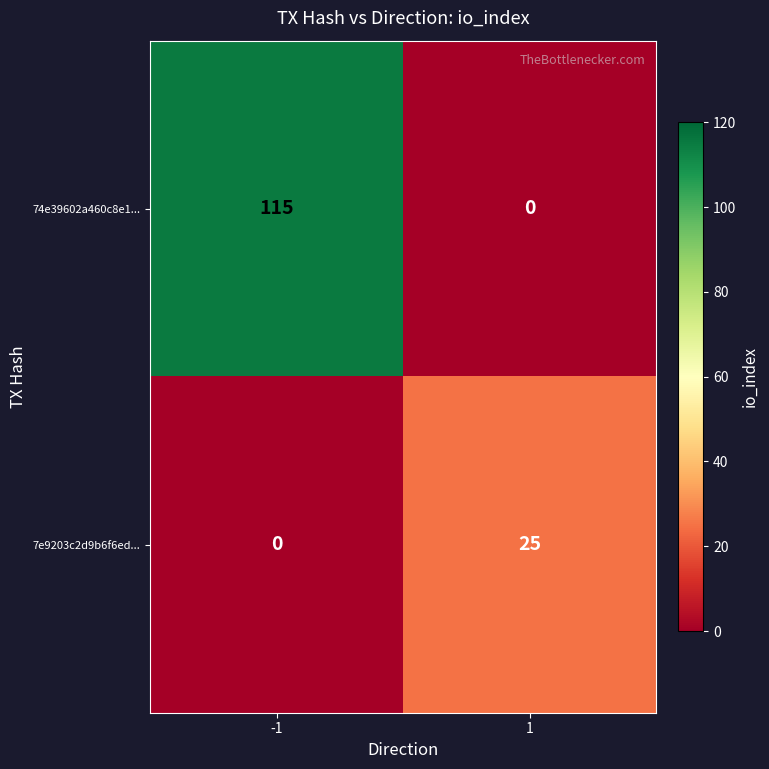

Rank the series at 1 from highest to lowest value.

7e9203c2d9b6f6ed..., 74e39602a460c8e1...